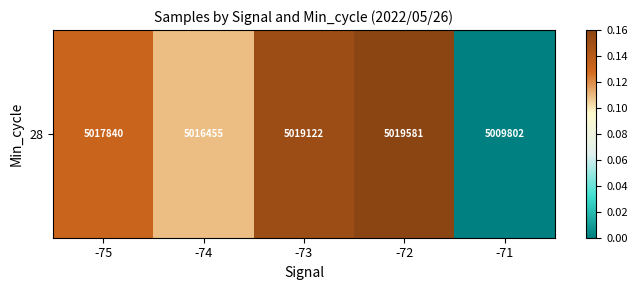

The value at -73 is 0.3. True or false?

False